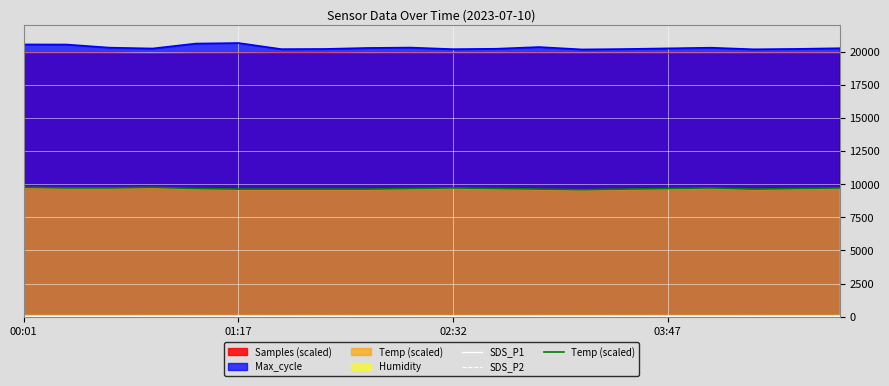

What is the average value of the Temp (scaled) series?

9675.0